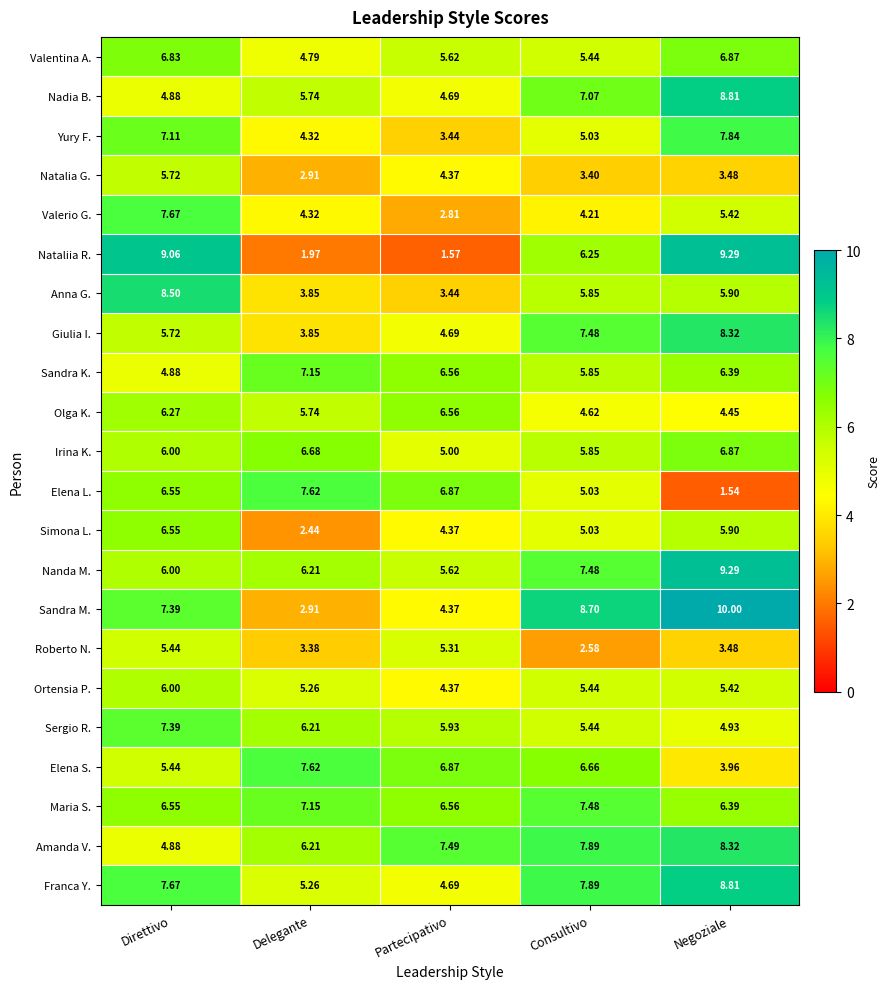

How many values in the Anna G. series exceed 5?

3